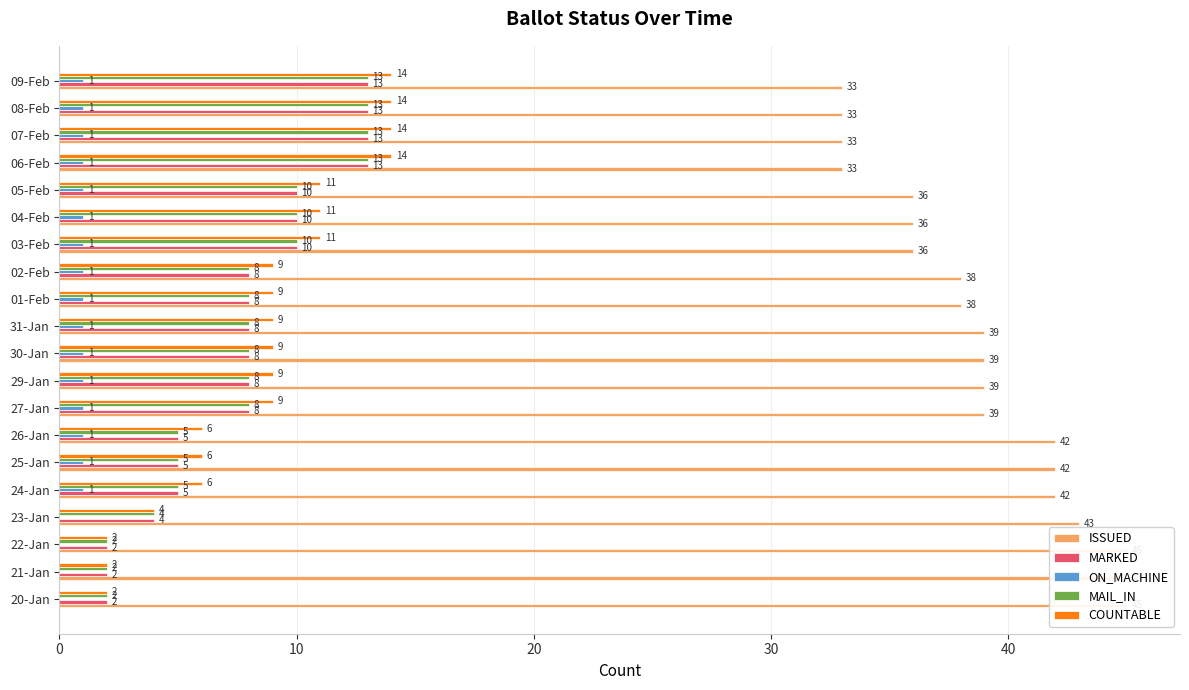

Reading left to right, extract all data points from this chart.

ISSUED: 45	45	45	43	42	42	42	39	39	39	39	38	38	36	36	36	33	33	33	33
MARKED: 2	2	2	4	5	5	5	8	8	8	8	8	8	10	10	10	13	13	13	13
ON_MACHINE: 0	0	0	0	1	1	1	1	1	1	1	1	1	1	1	1	1	1	1	1
MAIL_IN: 2	2	2	4	5	5	5	8	8	8	8	8	8	10	10	10	13	13	13	13
COUNTABLE: 2	2	2	4	6	6	6	9	9	9	9	9	9	11	11	11	14	14	14	14